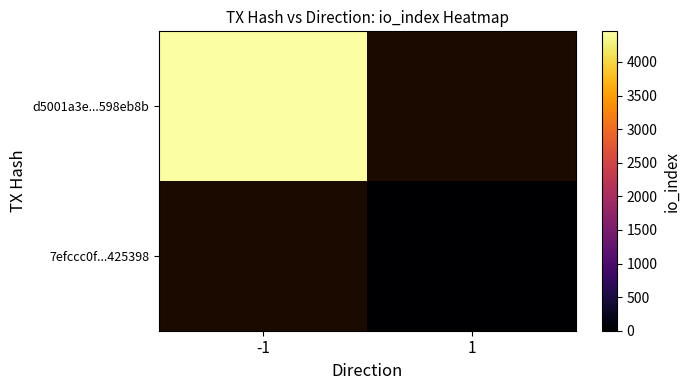

At which label does 7efccc0f...425398 reach its peak?

-1